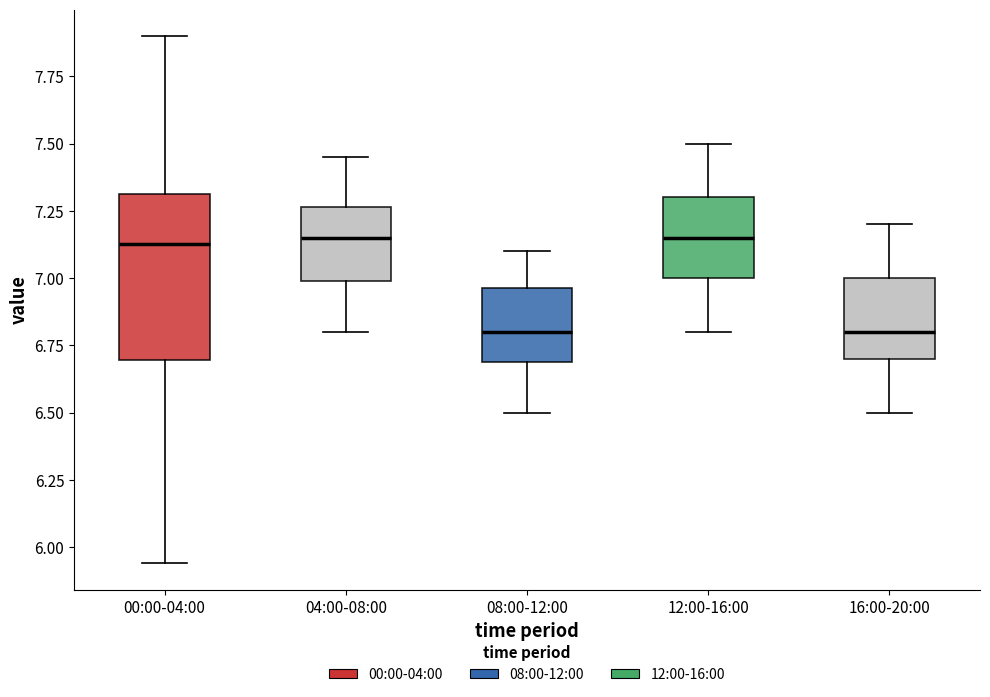

Reading left to right, read every box against the y-axis: the position of its median line, the range the box covers, and the ends of its whiskers. The values are not printed on the chart, so give them approximately, as read against the axis.

00:00-04:00: median 7.15, box 6.70 to 7.30, whiskers 5.95 to 7.90
04:00-08:00: median 7.15, box 7.00 to 7.25, whiskers 6.80 to 7.45
08:00-12:00: median 6.80, box 6.70 to 6.95, whiskers 6.50 to 7.10
12:00-16:00: median 7.15, box 7.00 to 7.30, whiskers 6.80 to 7.50
16:00-20:00: median 6.80, box 6.70 to 7.00, whiskers 6.50 to 7.20